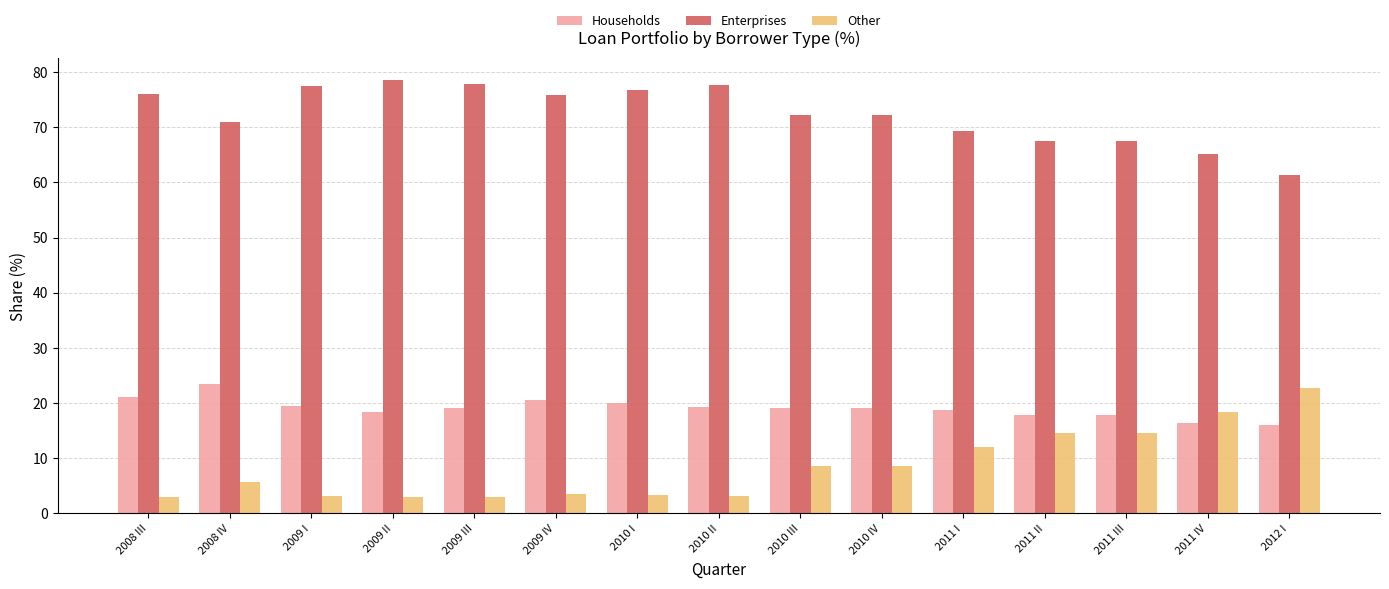

What is the label of the 12th bar from the left?

2011 II